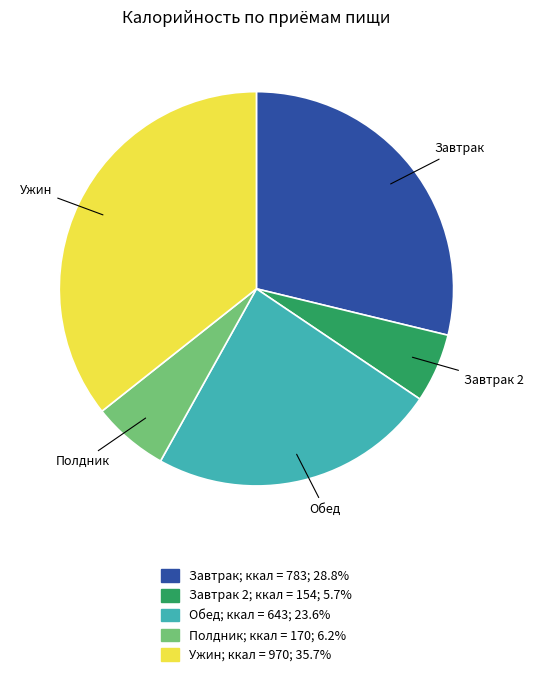

Does any single category account for the majority?

No